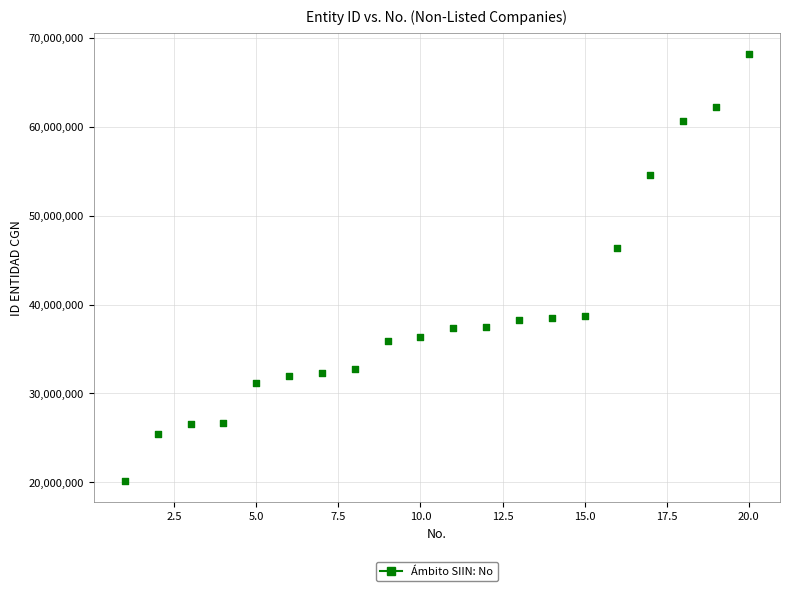

What is the range of Y values (max minus min)?

48012000